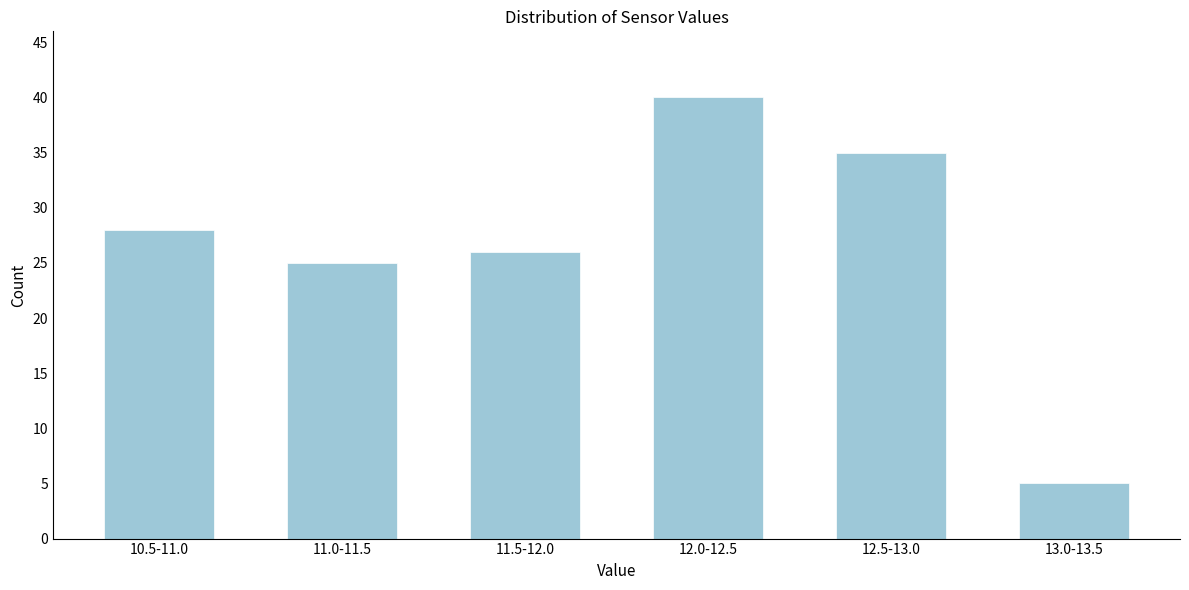

Reading left to right, what are all the values shown in this chart?

10.5-11.0=28	11.0-11.5=25	11.5-12.0=26	12.0-12.5=40	12.5-13.0=35	13.0-13.5=5